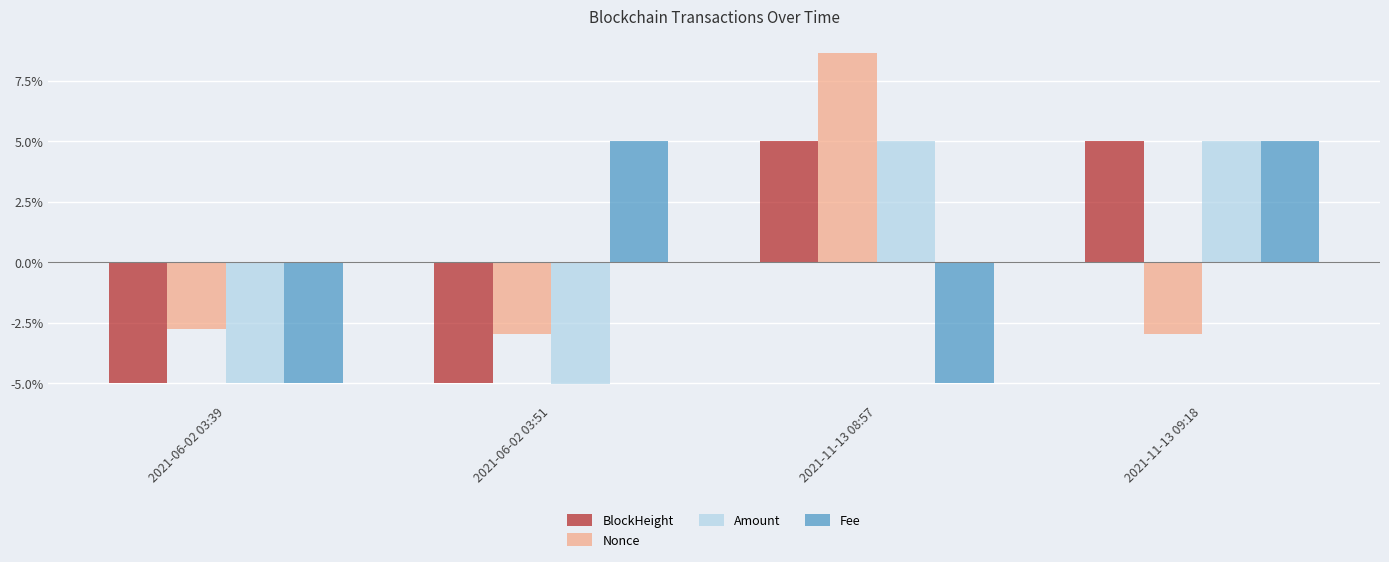

Rank the series by their maximum value, from lowest to highest.

Fee, BlockHeight, Amount, Nonce